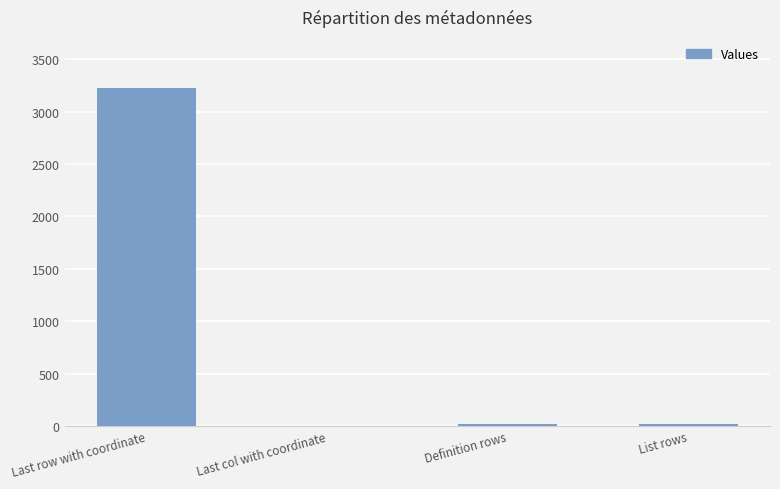

What is the sum of all values?

3265